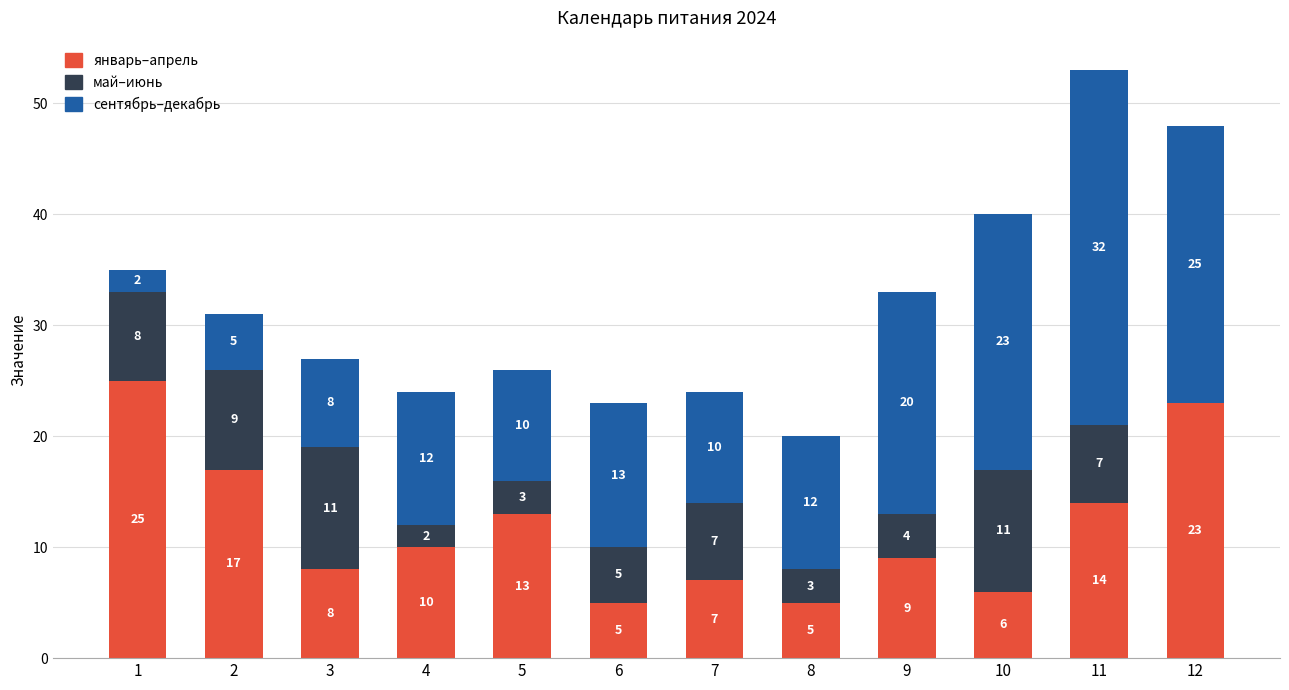

At which label is январь–апрель closest to 15?

11